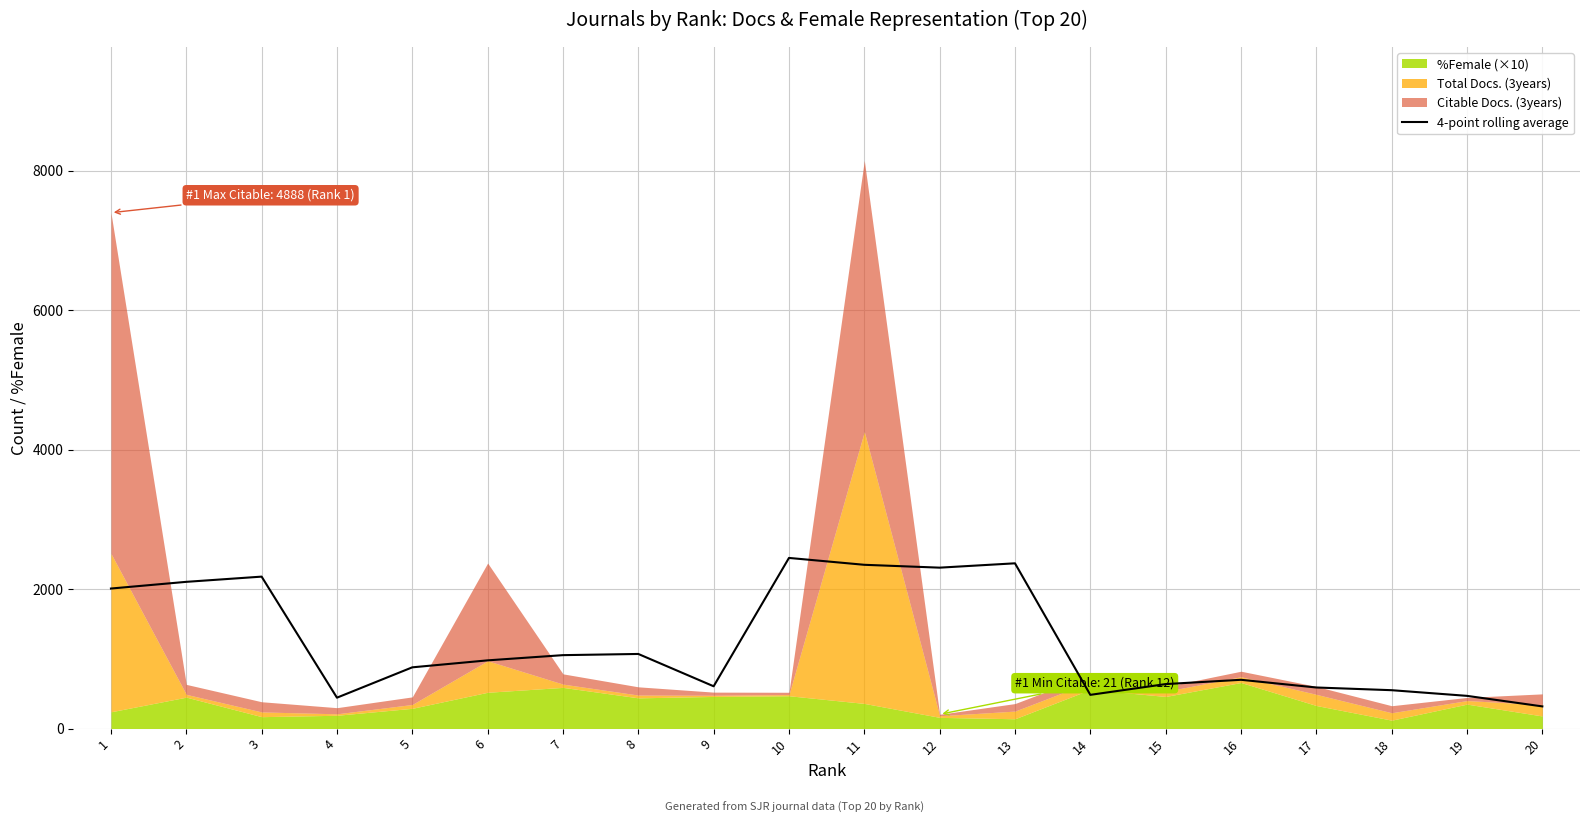

Approximately how many times larger is the value at 19 compared to 15?

0.7